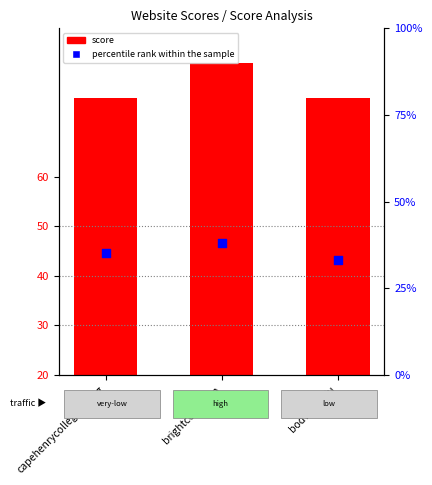

Which series has the largest total across all categories?

score